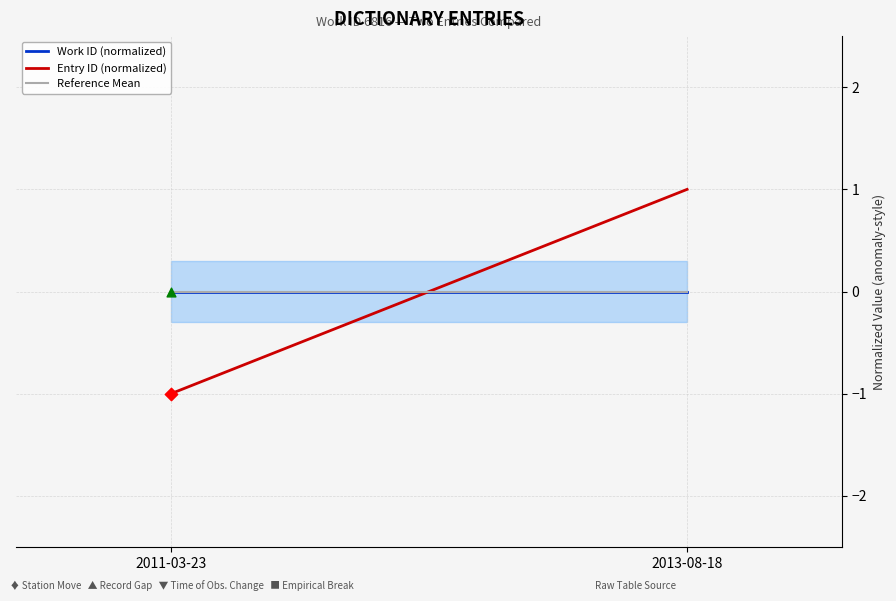

Is the value of Entry ID (normalized) at 2013-08-18 greater than the value of Work ID (normalized) at 2013-08-18?

Yes